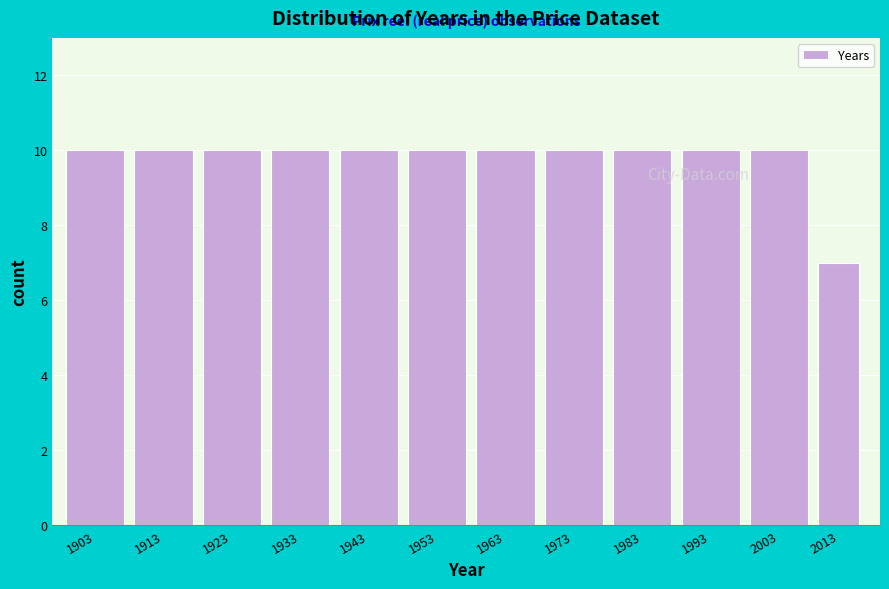

Reading right to left, transcribe all the data shown in this chart.

2013=7	2003=10	1993=10	1983=10	1973=10	1963=10	1953=10	1943=10	1933=10	1923=10	1913=10	1903=10